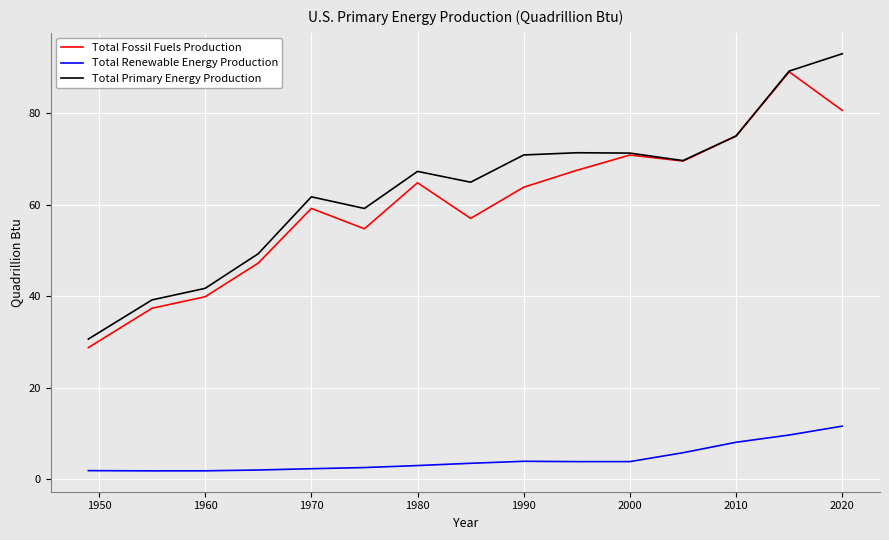

True or false: Total Renewable Energy Production and Total Primary Energy Production intersect in this chart.

False